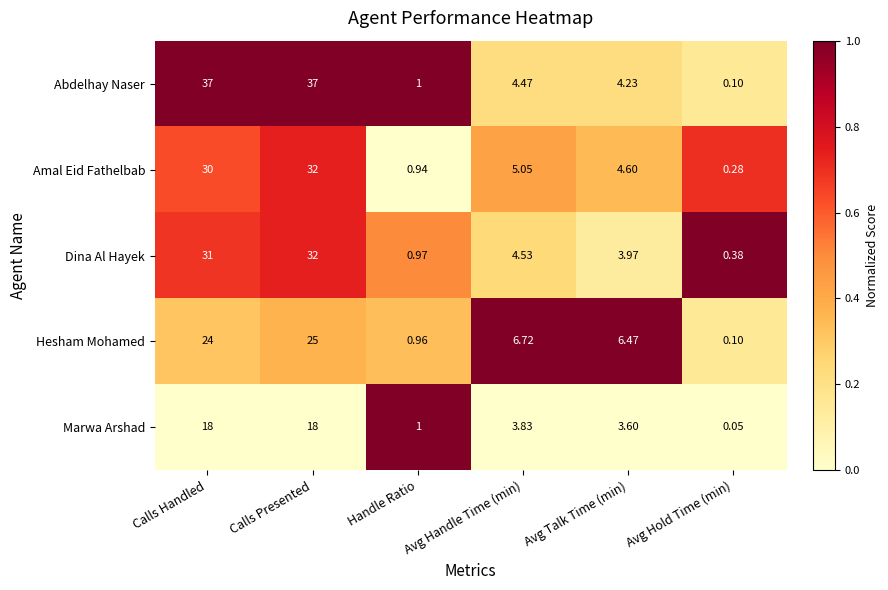

Which series has the largest range (max minus min)?

Abdelhay Naser